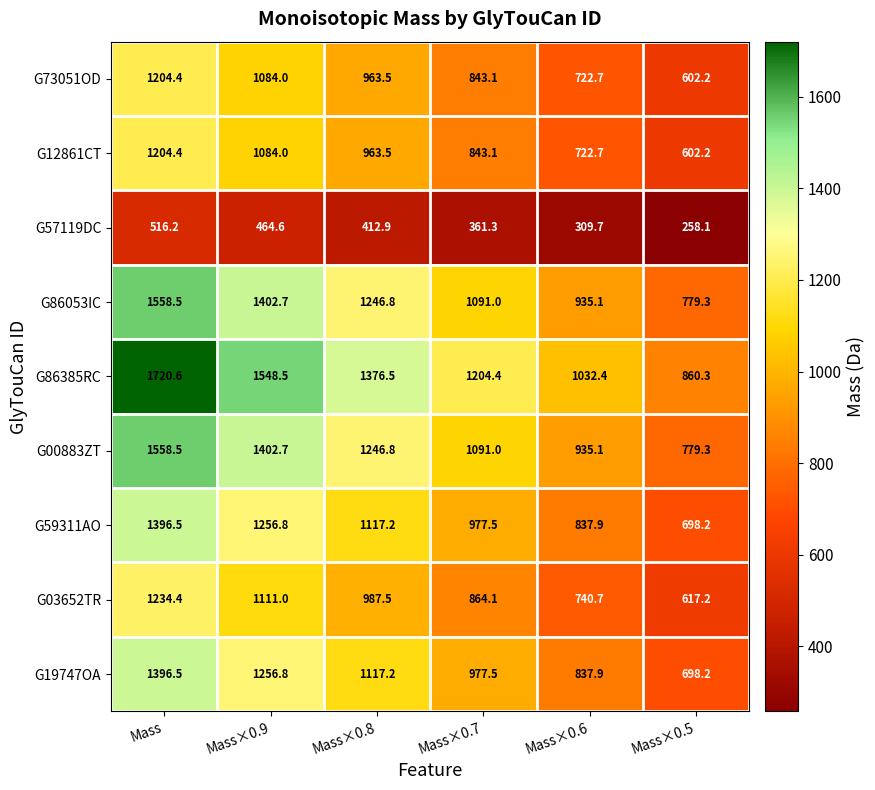

Which series has the largest range (max minus min)?

G86385RC